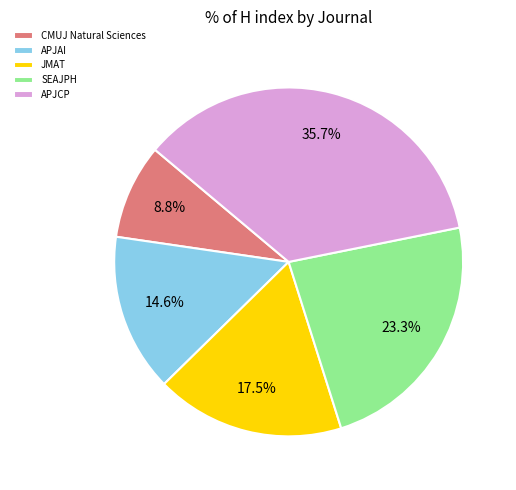

Which slice is the largest?

APJCP